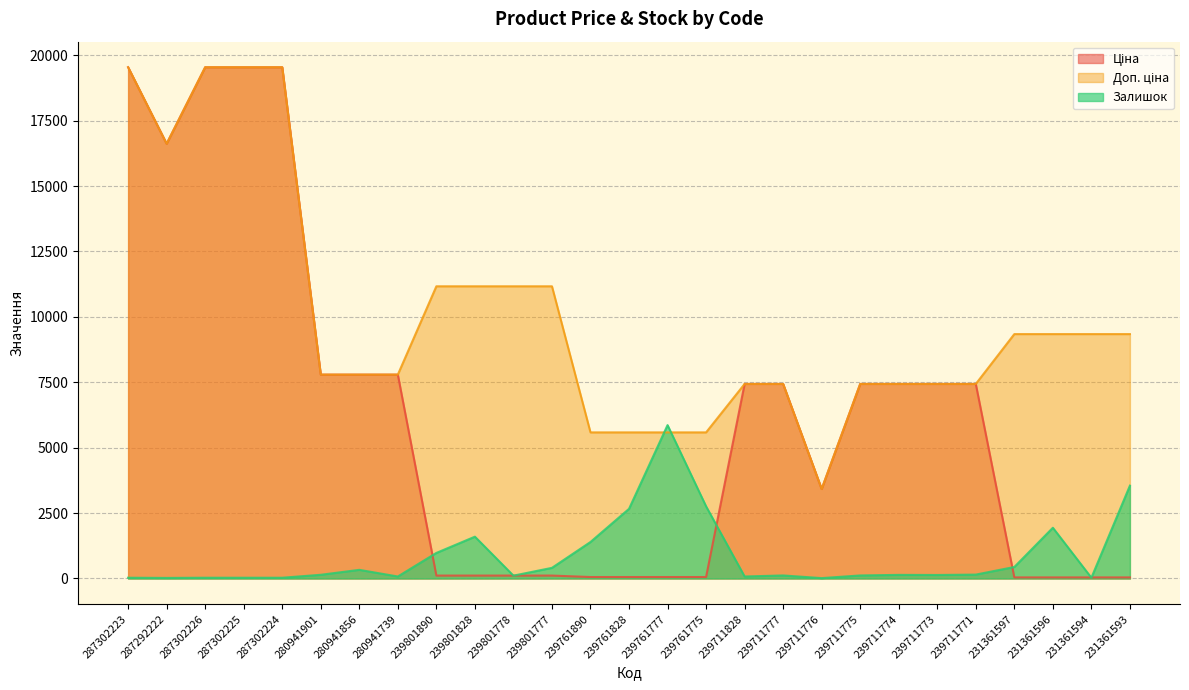

How many lines are shown in the chart?

3